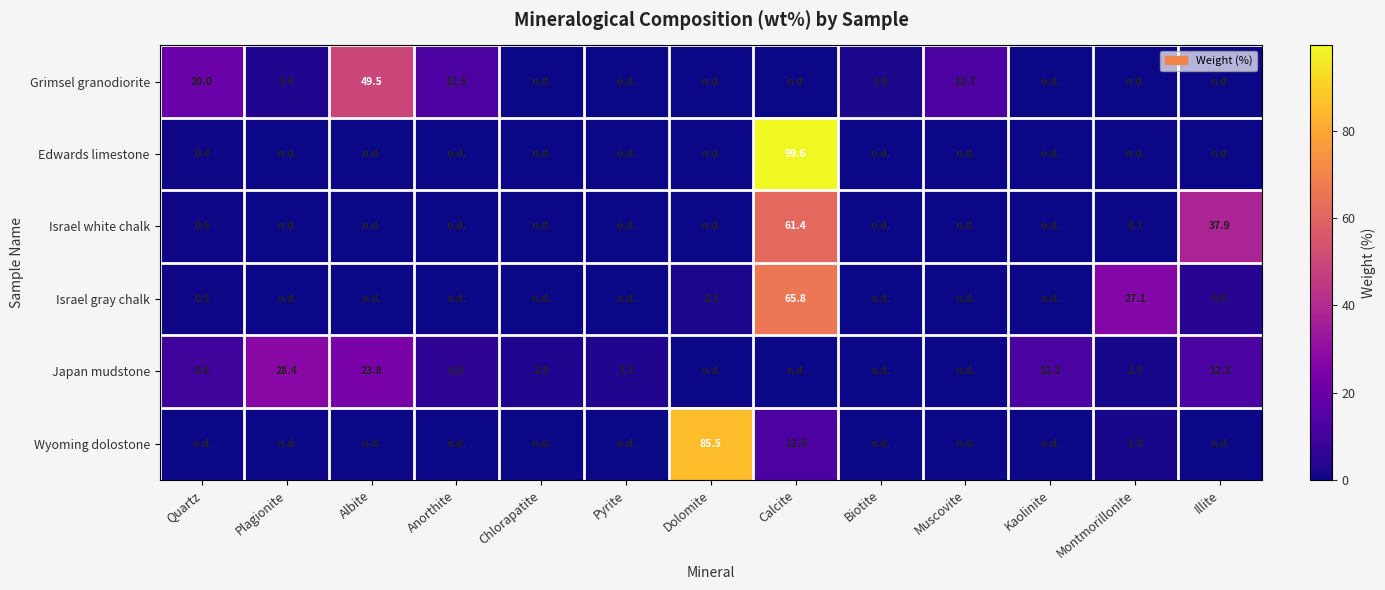

At how many categories does at least one series exceed 67?

2